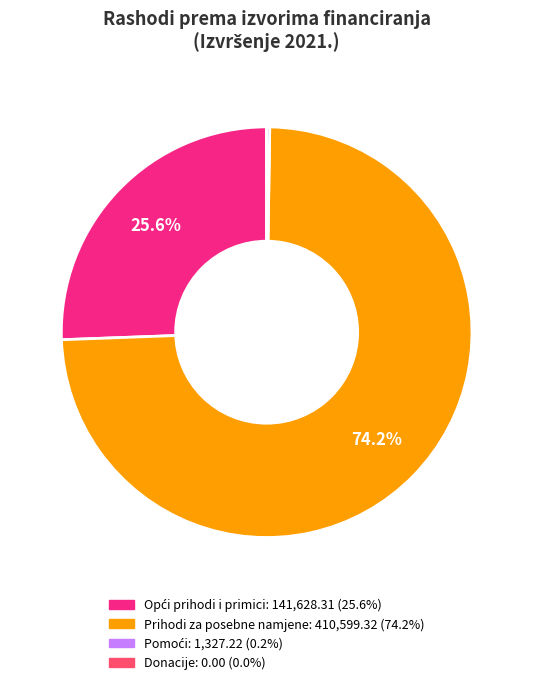

What is the majority slice?

Prihodi za posebne namjene